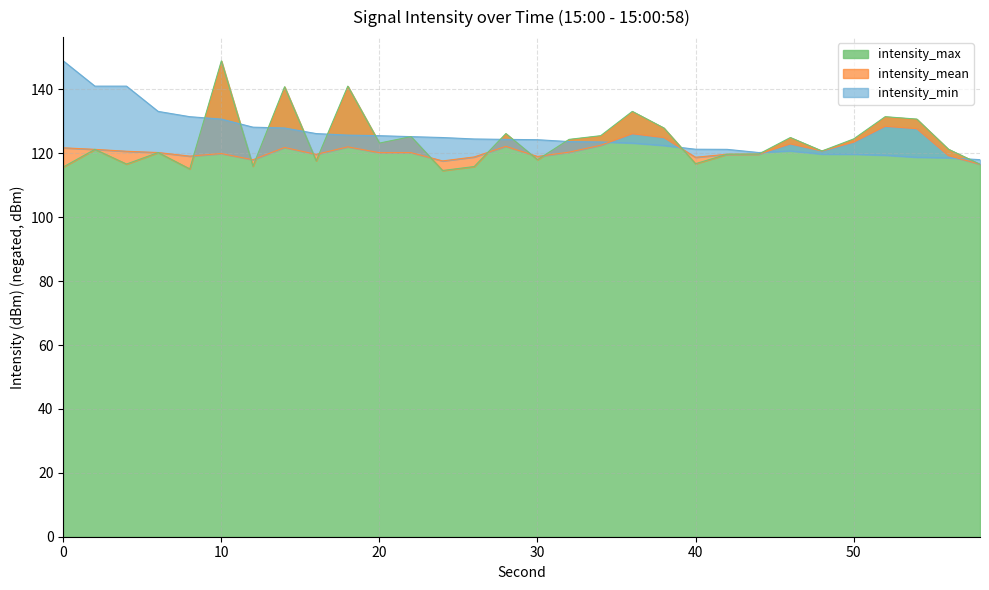

At which category is the sum across all series the highest?

10